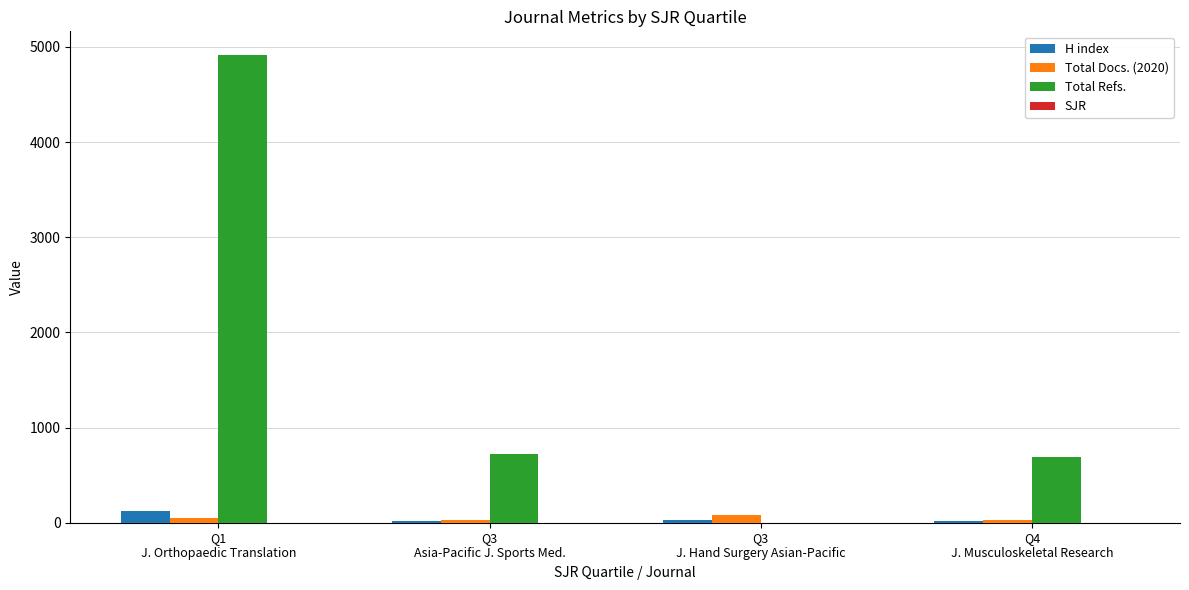

What is the sum of all H index values?

195